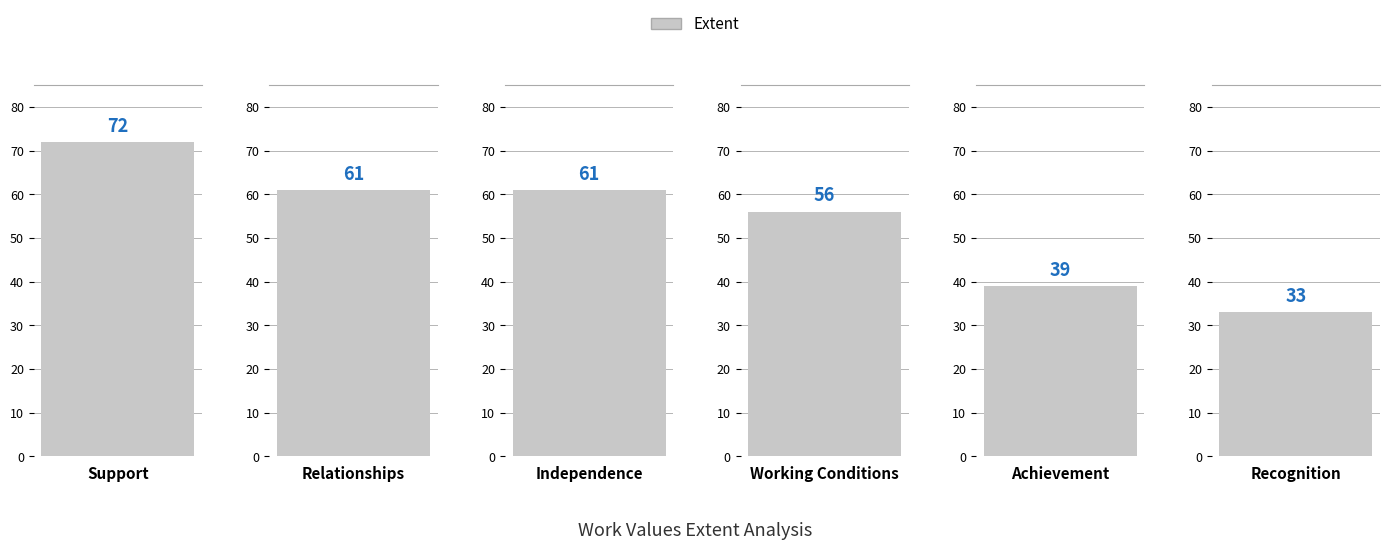

At which category does the chart reach its minimum across all series?

Recognition